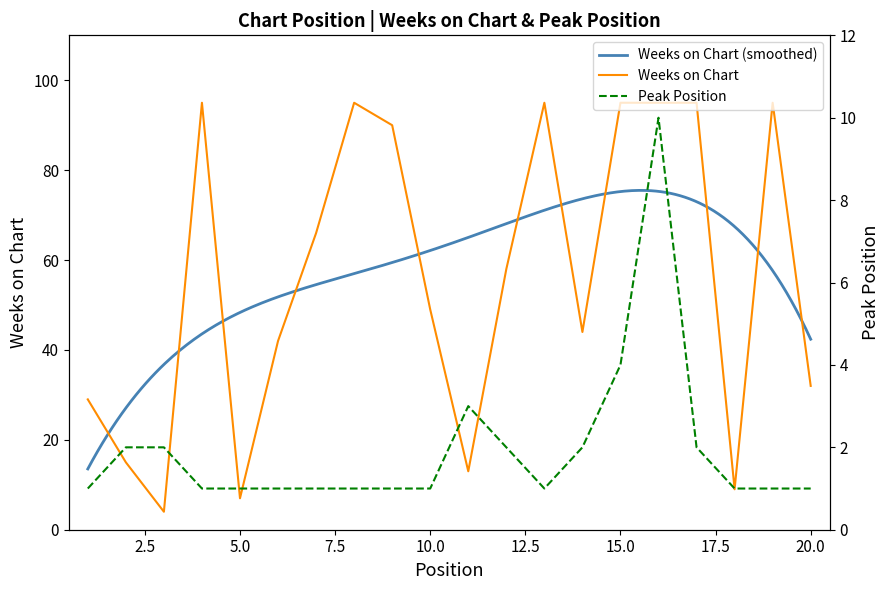

Where is Peak Position nearest to the value 5?

15